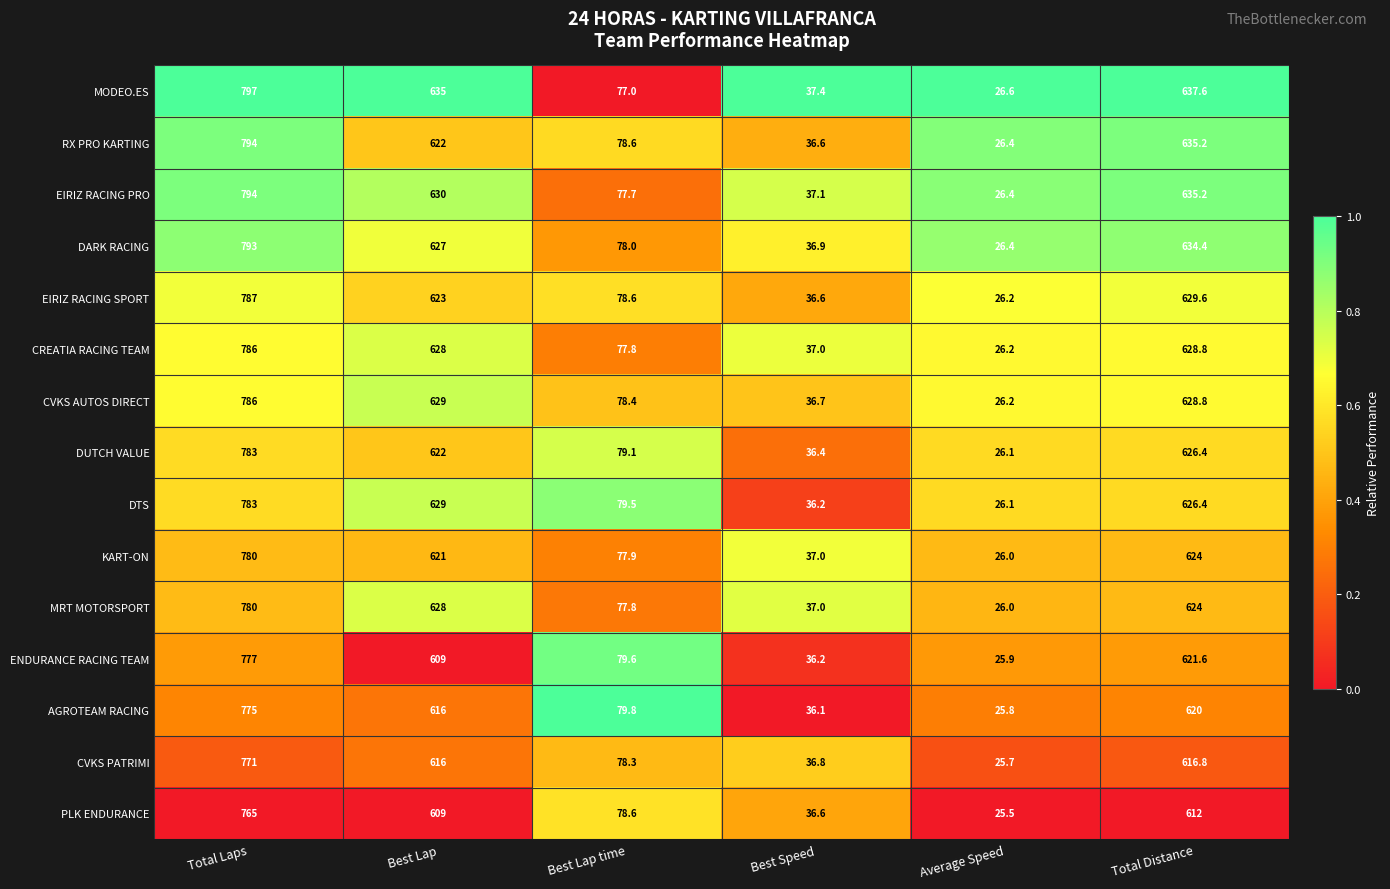

What is the sum of all EIRIZ RACING PRO values?

2200.4